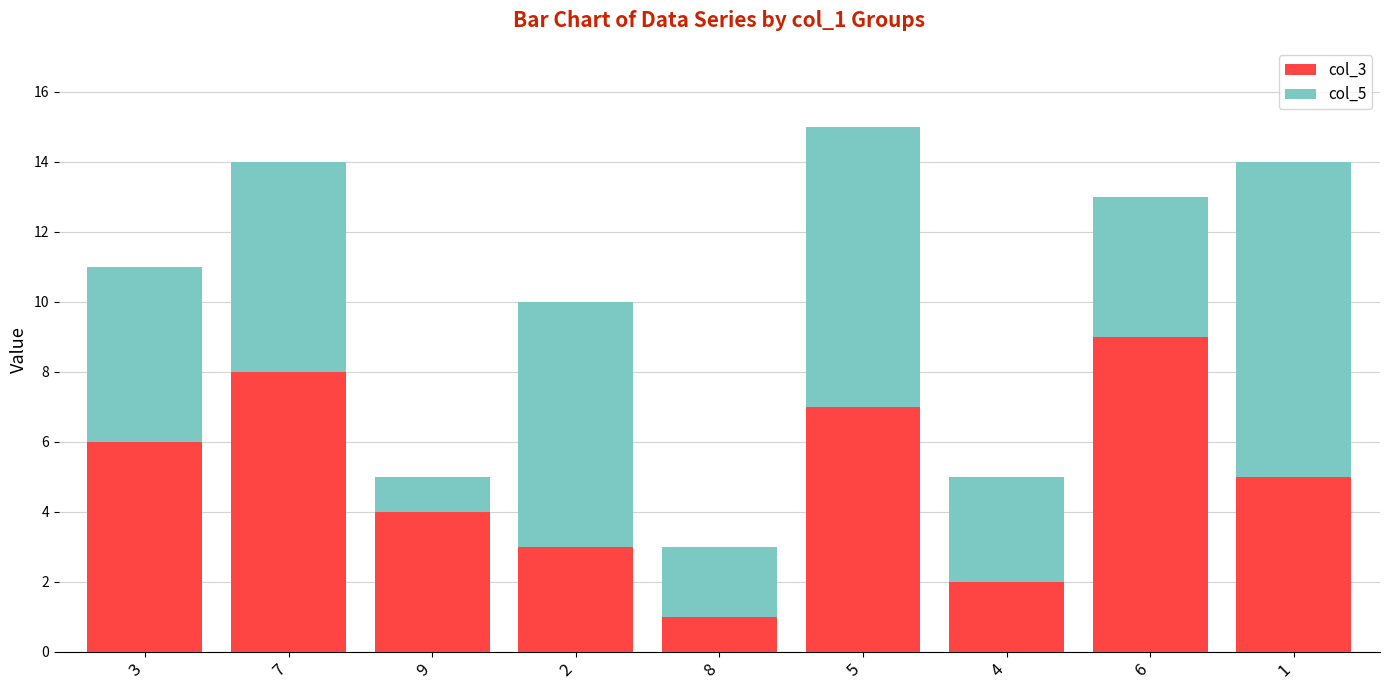

Reading left to right, what are the values for col_3?

6	8	4	3	1	7	2	9	5